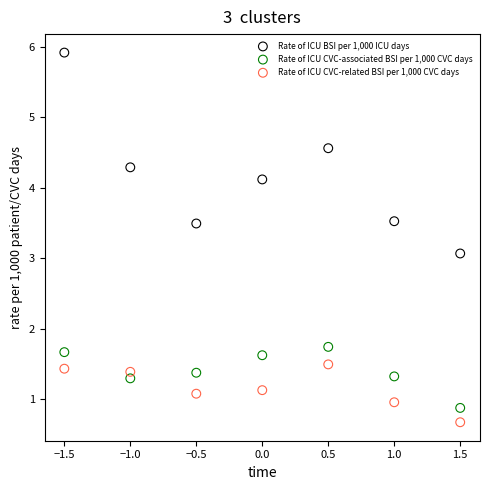

Which series has the widest spread of Y values?

Rate of ICU BSI per 1,000 ICU days